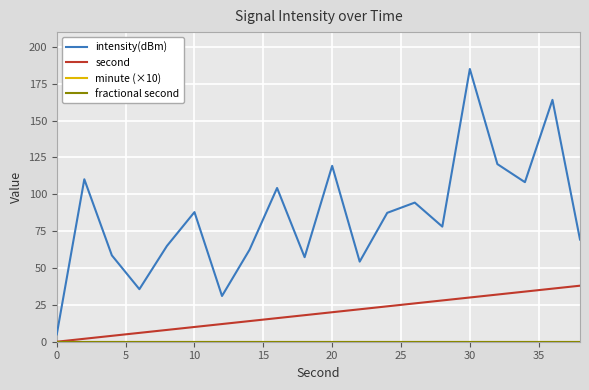

Reading right to left, transcribe all the data shown in this chart.

intensity(dBm): 69.3	164.0	108.2	120.5	185.0	78.1	94.4	87.4	54.3	119.3	57.3	104.3	62.4	31.0	87.9	65.0	35.6	58.6	110.2	5.0
second: 38.0	36.0	34.0	32.0	30.0	28.0	26.0	24.0	22.0	20.0	18.0	16.0	14.0	12.0	10.0	8.0	6.0	4.0	2.0	0.0
minute (×10): 0.0	0.0	0.0	0.0	0.0	0.0	0.0	0.0	0.0	0.0	0.0	0.0	0.0	0.0	0.0	0.0	0.0	0.0	0.0	0.0
fractional second: 0.0	0.0	0.0	0.0	0.0	0.0	0.0	0.0	0.0	0.0	0.0	0.0	0.0	0.0	0.0	0.0	0.0	0.0	0.0	0.0